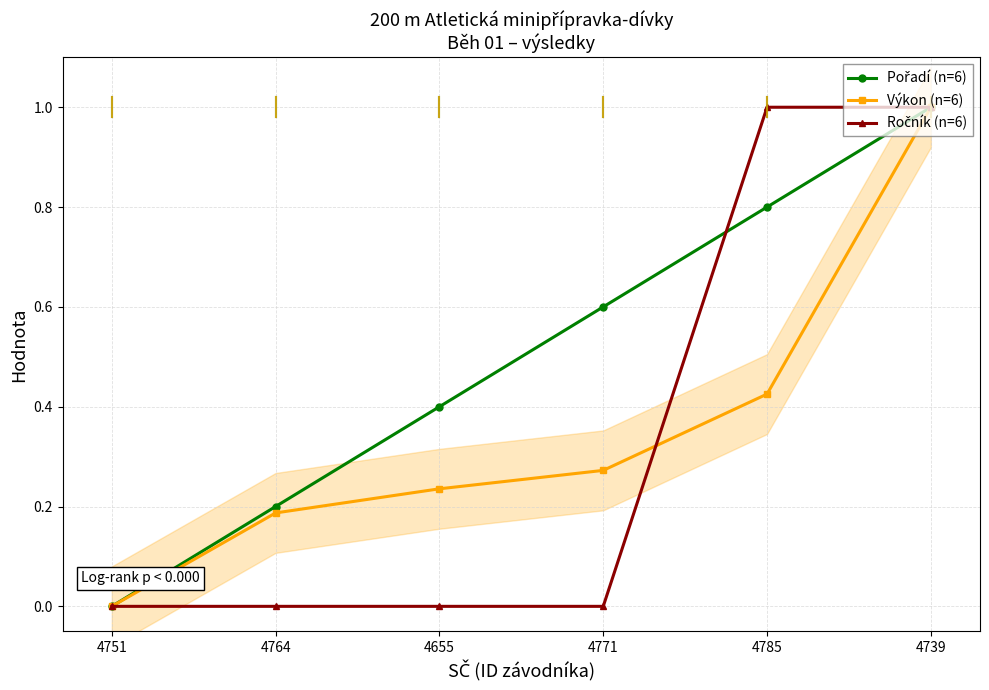

What is the average value of the Ročník (n=6) series?

0.3